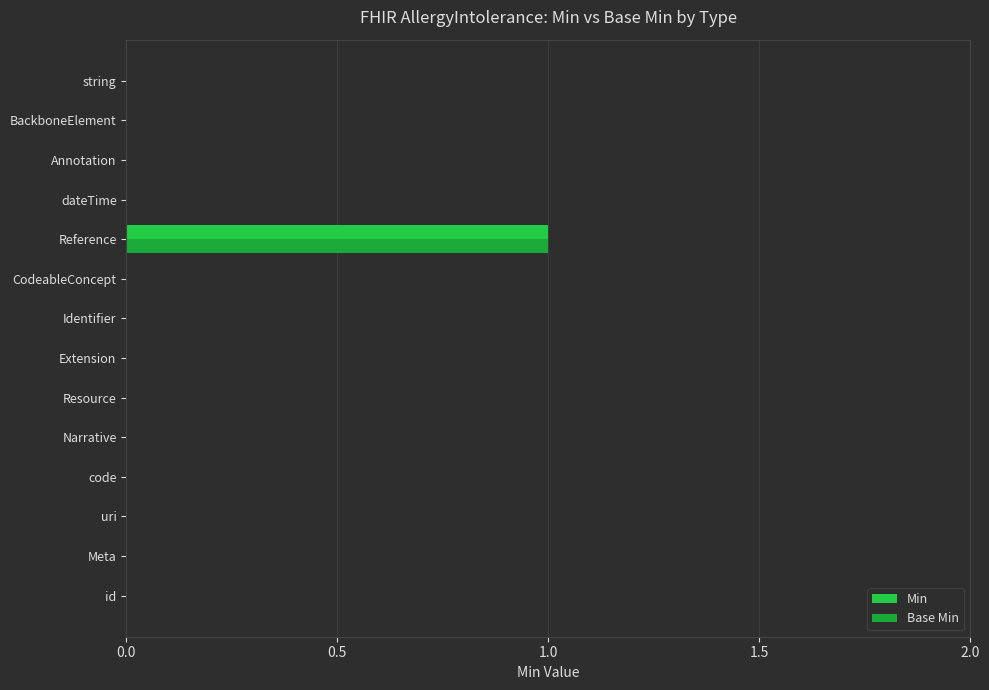

How many series are shown in this chart?

2